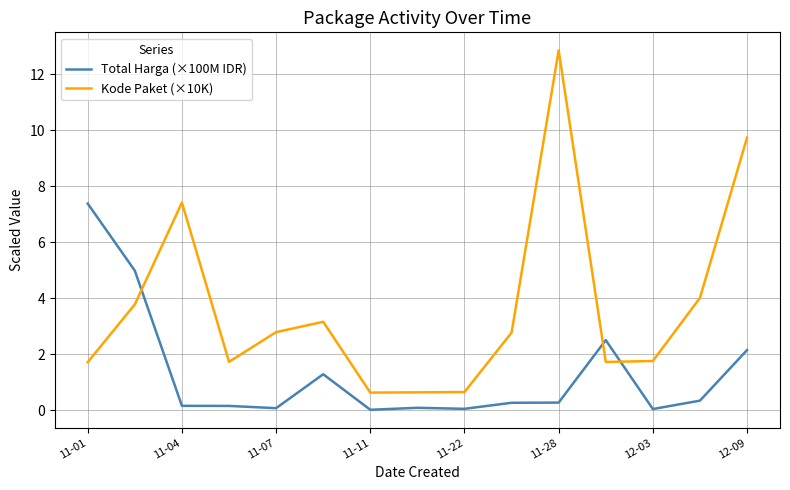

Which series has the largest total across all categories?

Kode Paket (×10K)